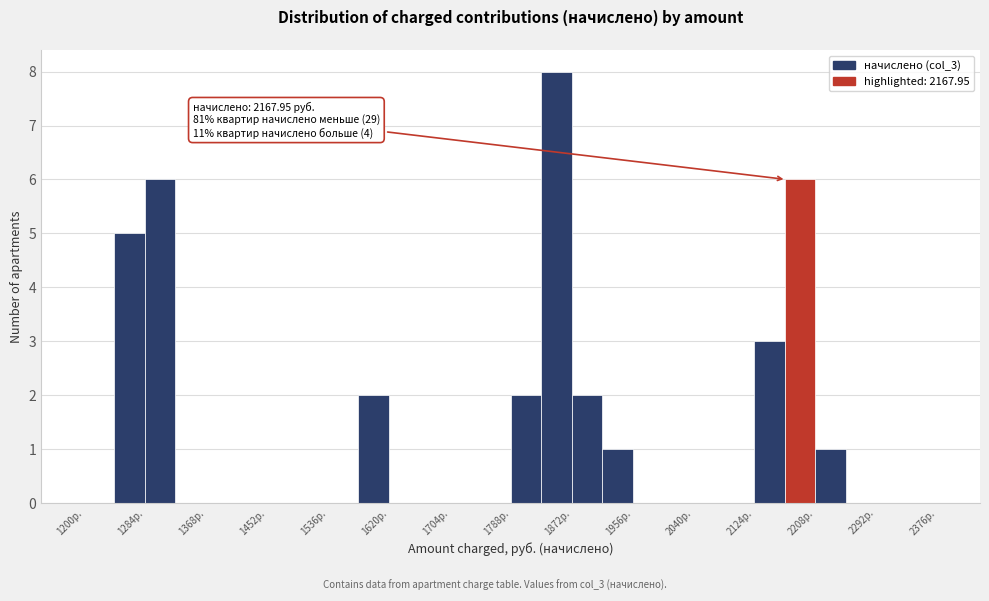

Over which range of the x-axis is the bar tallest?

1830 to 1872